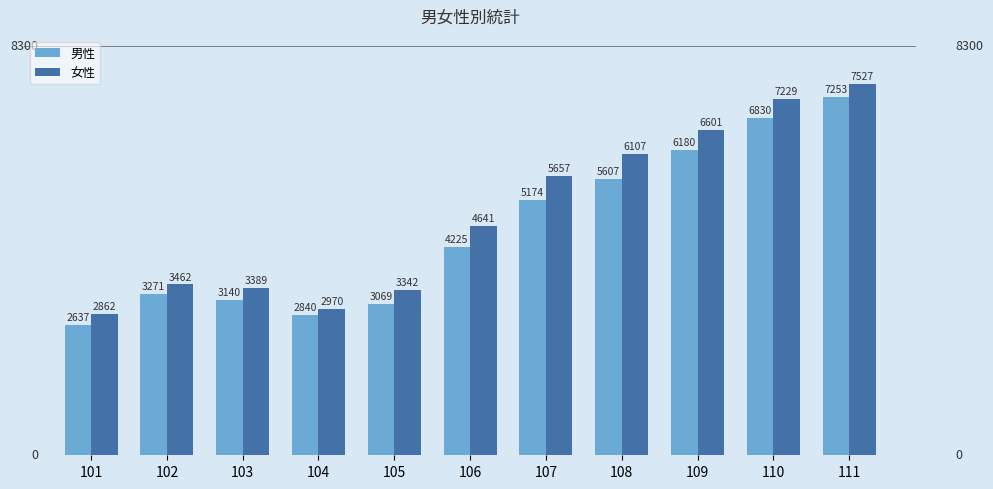

True or false: 男性 has a value of 6830 at 110.

True